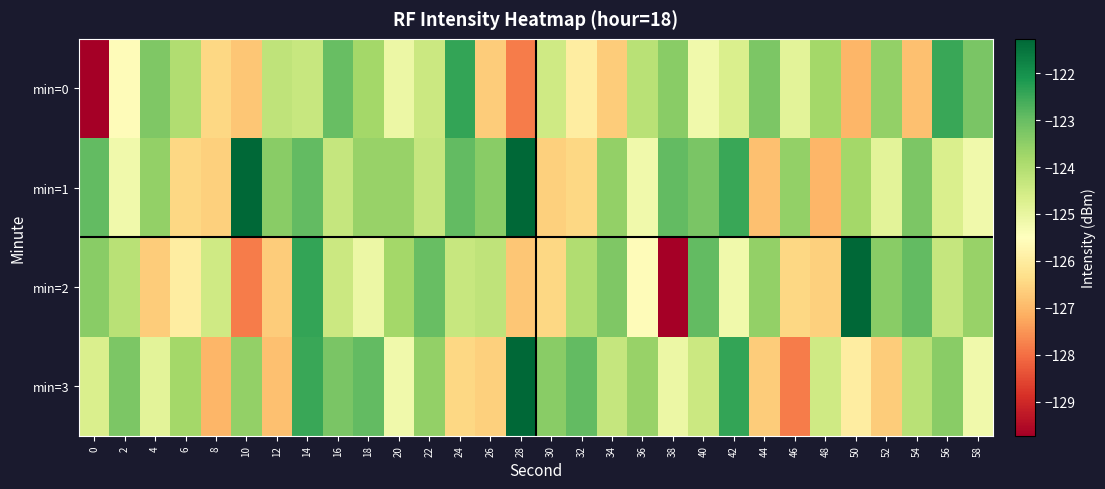

At which category is the sum across all series the highest?

14